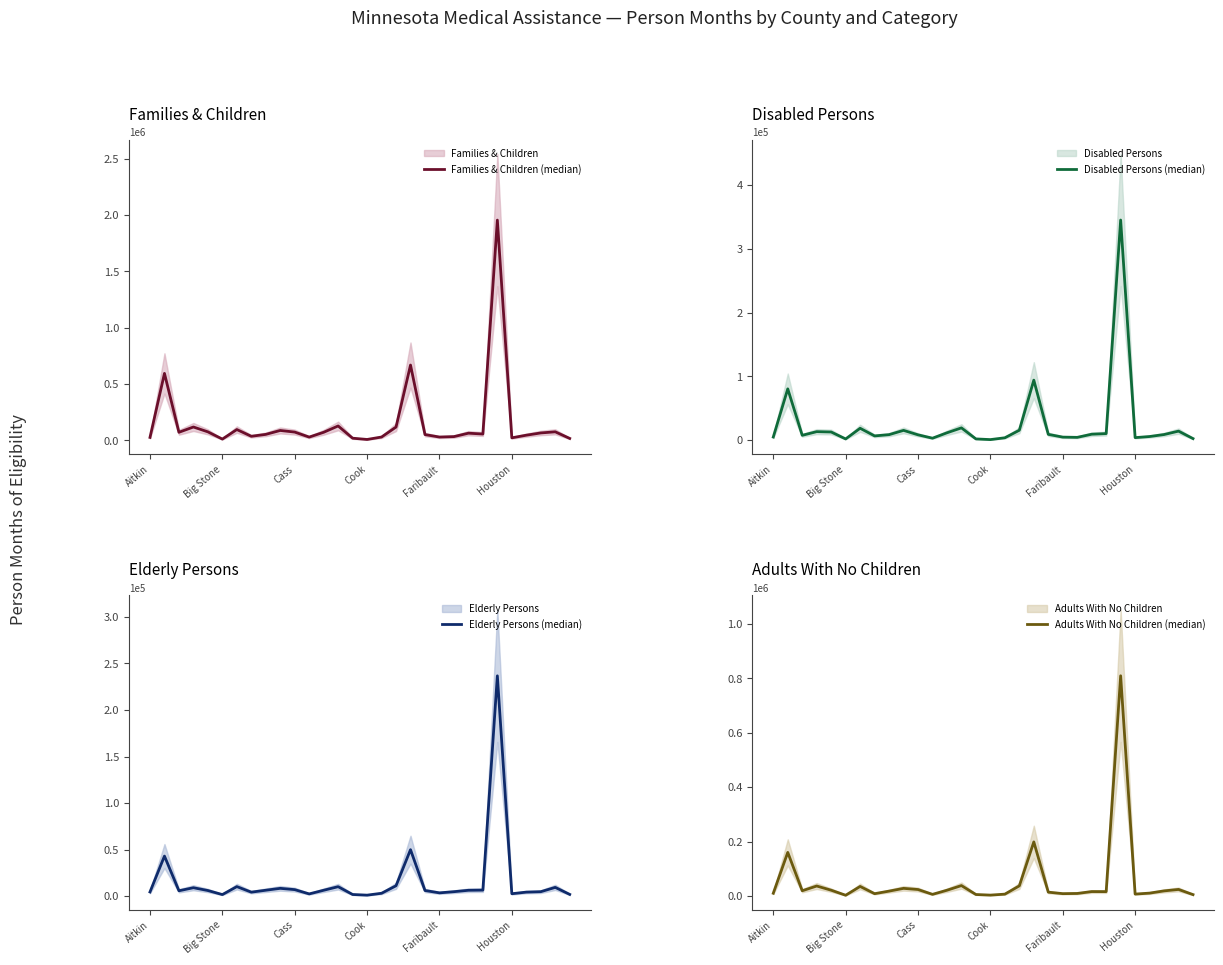

True or false: Families & Children (median) and Elderly Persons (median) cross at least once.

False